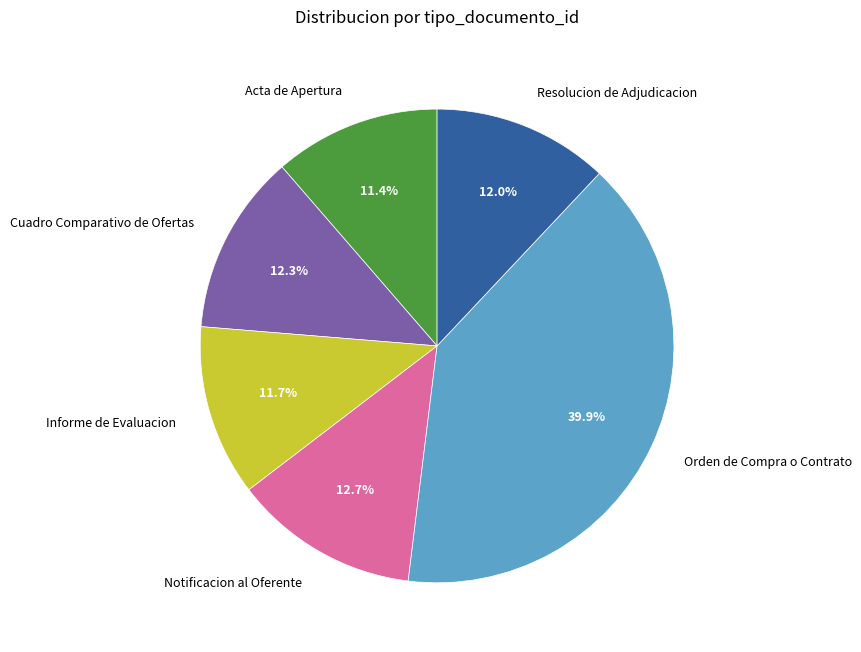

Which slice is the largest?

Orden de Compra o Contrato